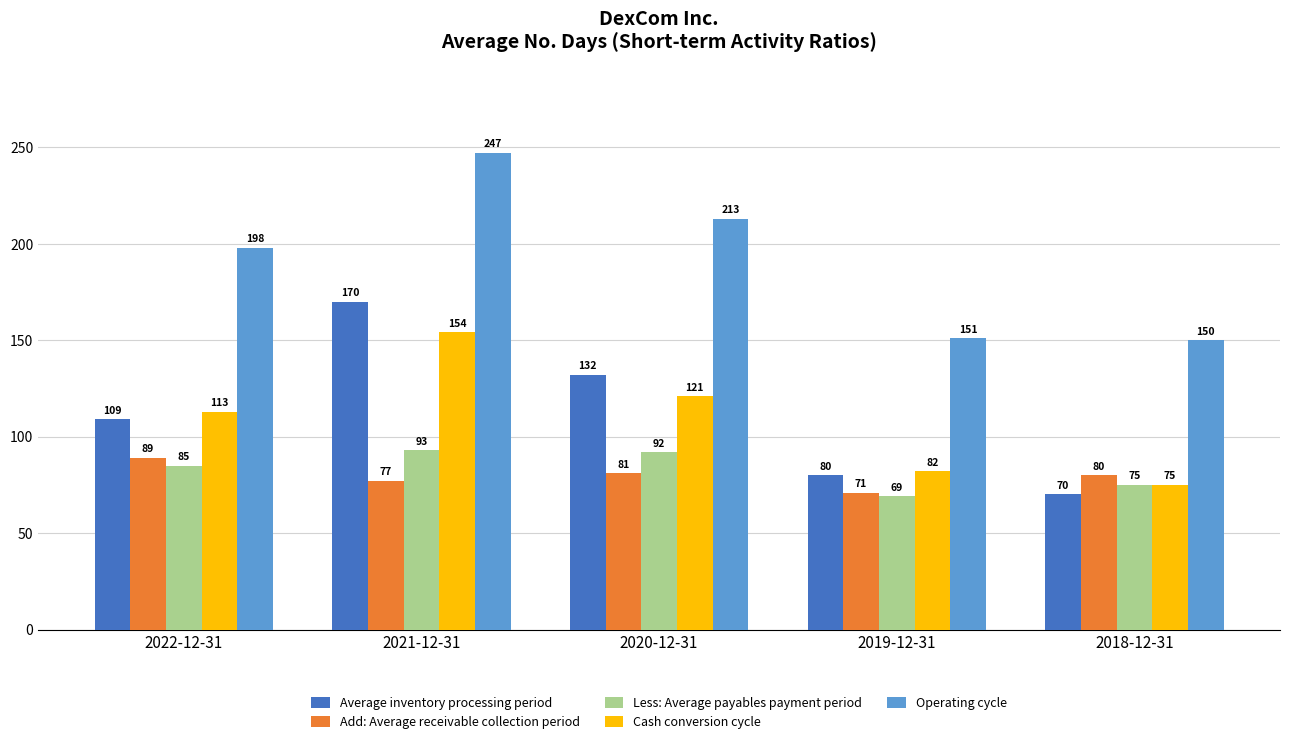

Which category has the highest value in the Cash conversion cycle series?

2021-12-31